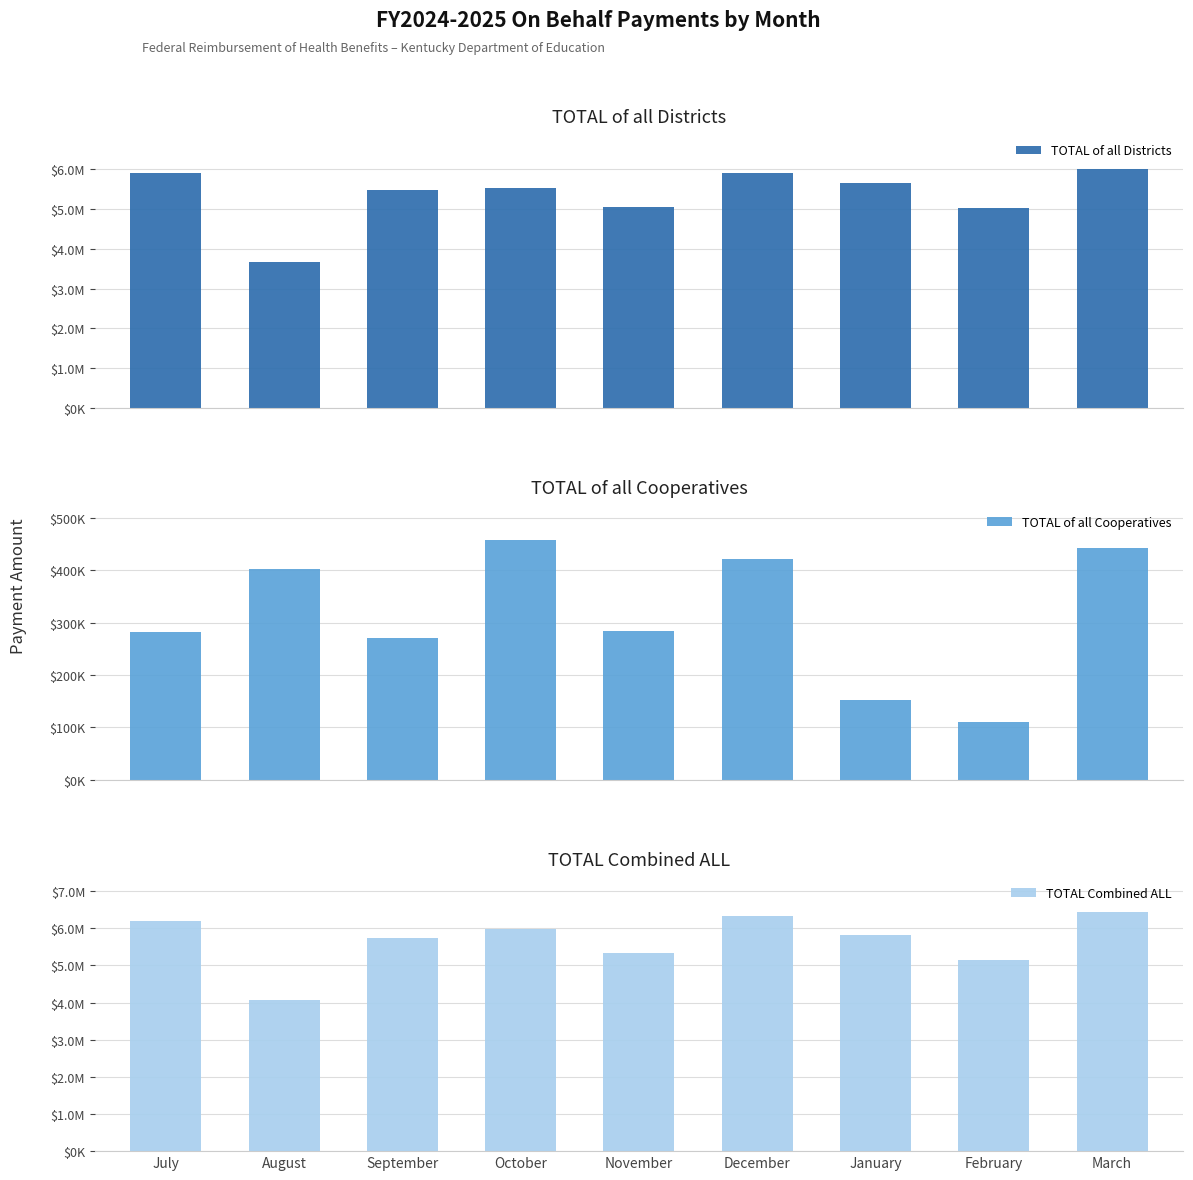

The value of TOTAL of all Districts at August is 5338298.7. True or false?

False